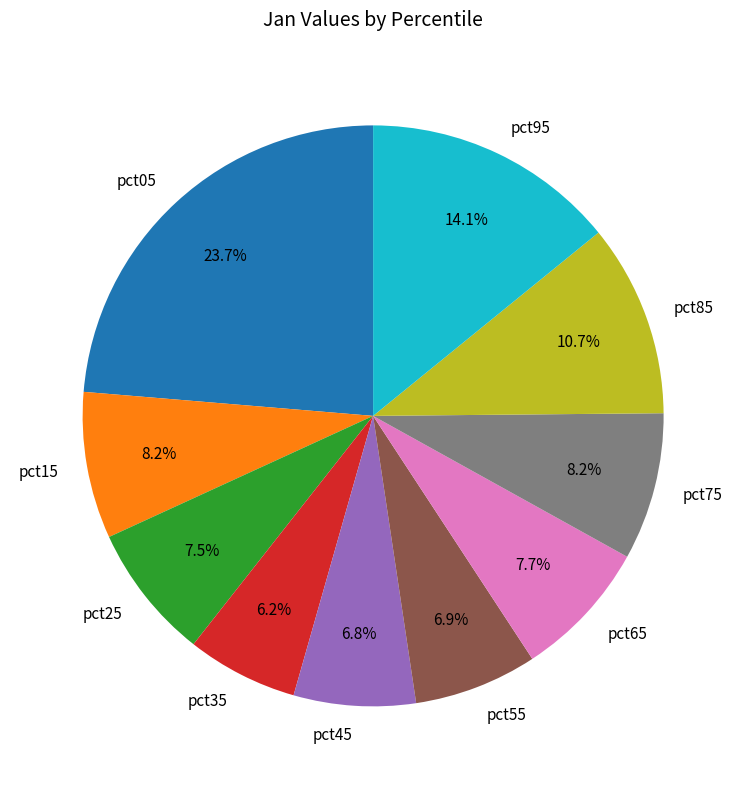

Count the number of slices in the pie.

10